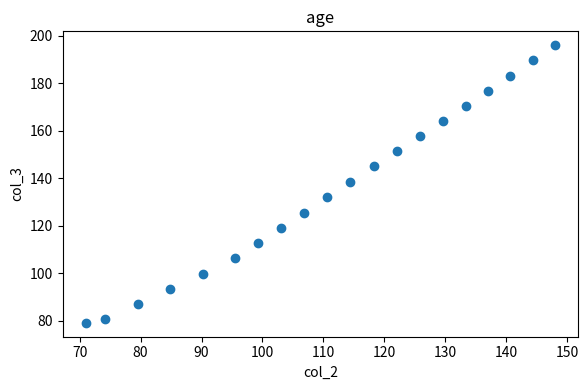

What is the range of Y values (max minus min)?

116.8